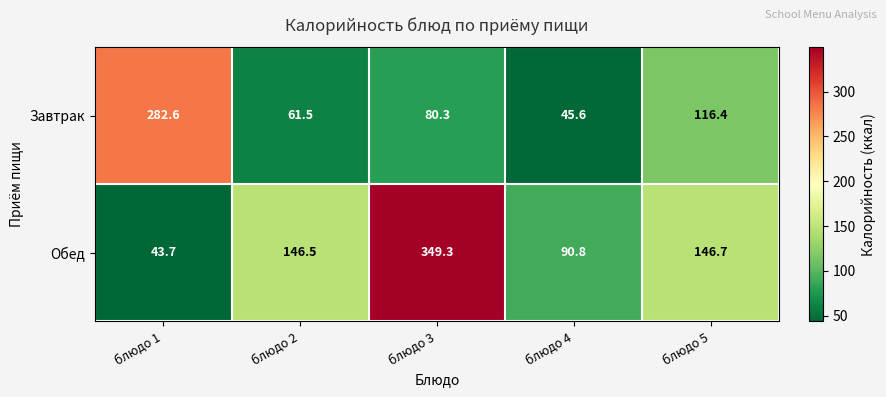

What is the spread (max minus min) of values at блюдо 3?

269.0